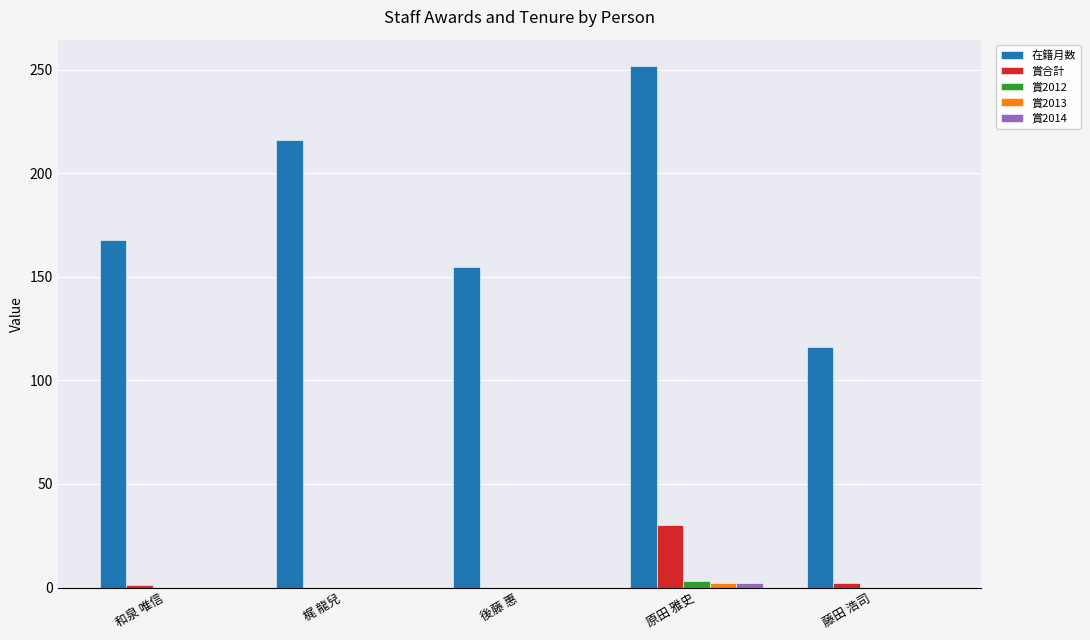

How many series are shown in this chart?

5